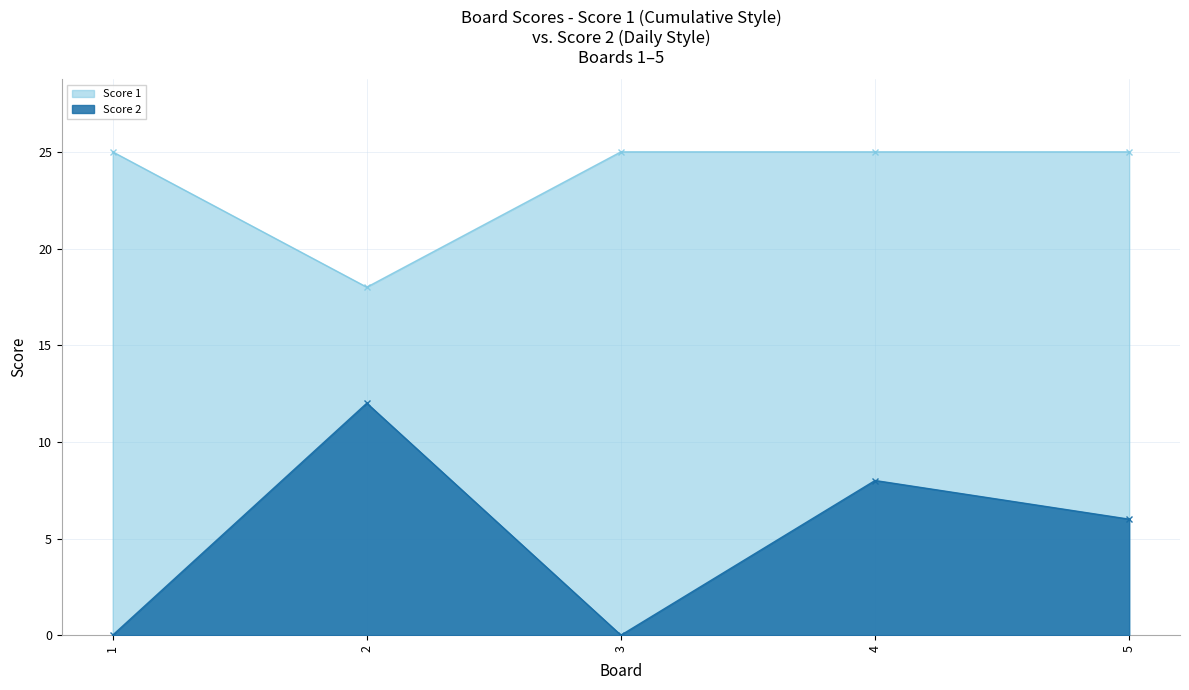

Rank the series by their average value, from highest to lowest.

Score 1, Score 2